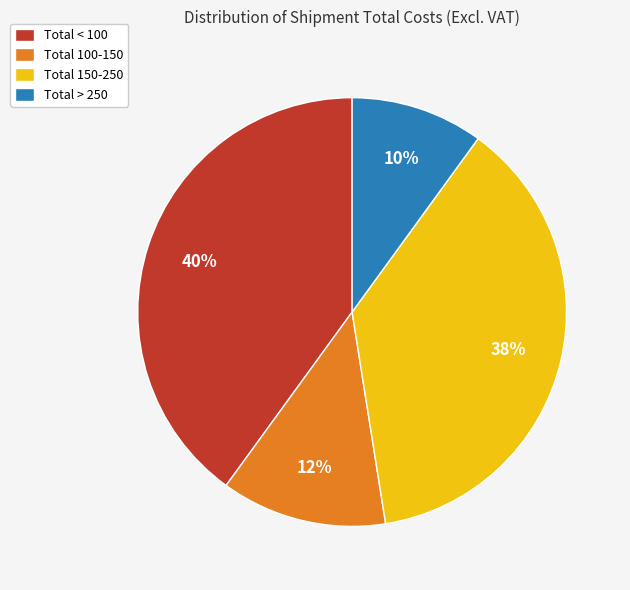

Is there a majority slice in this chart?

No